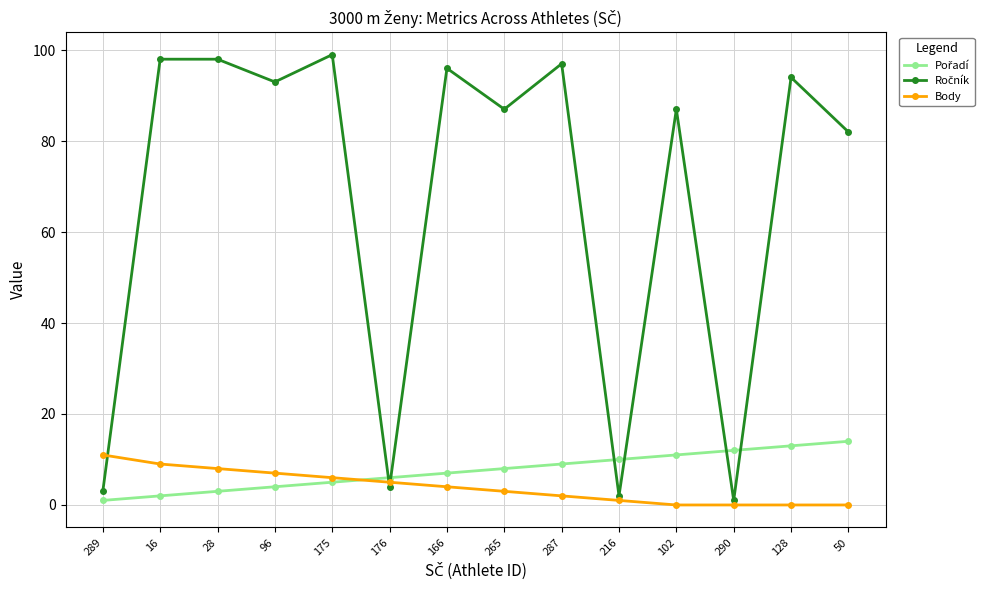

What is the difference between the highest and lowest values at 50?

82